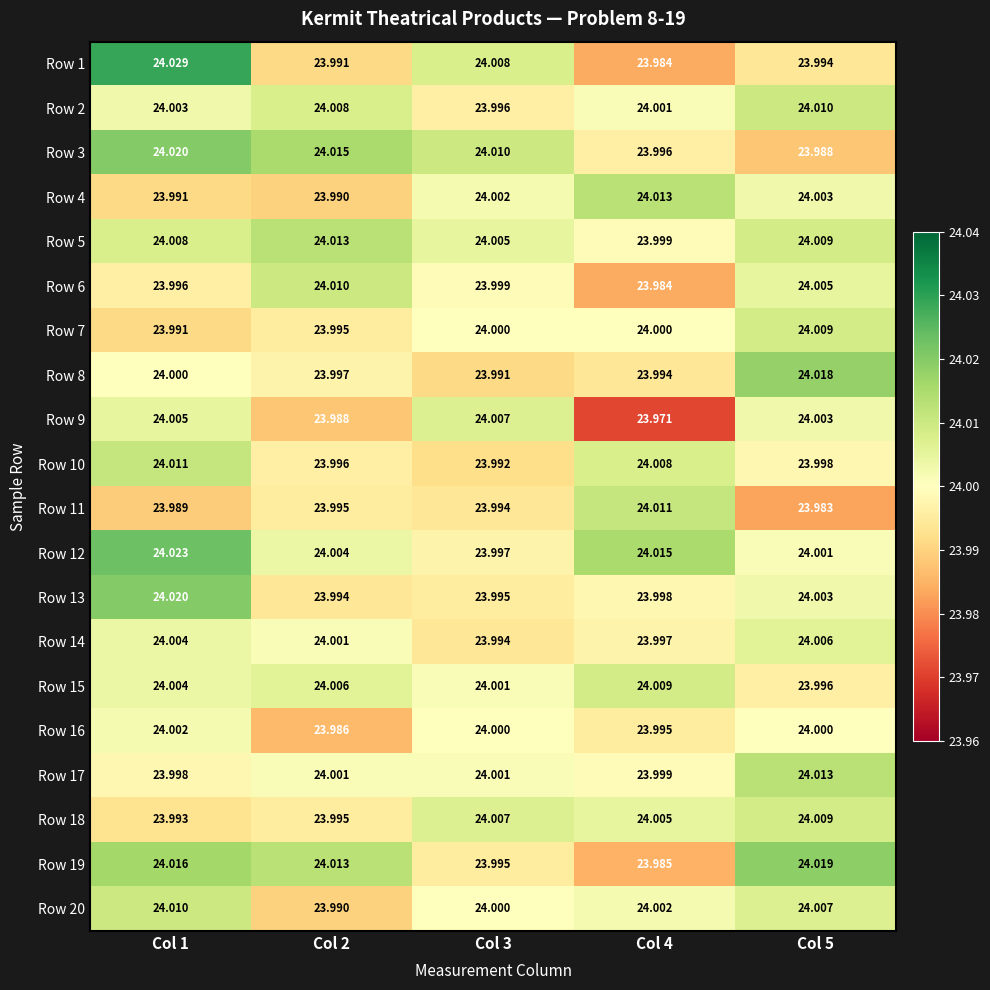

Which series has the widest spread of values?

Row 1